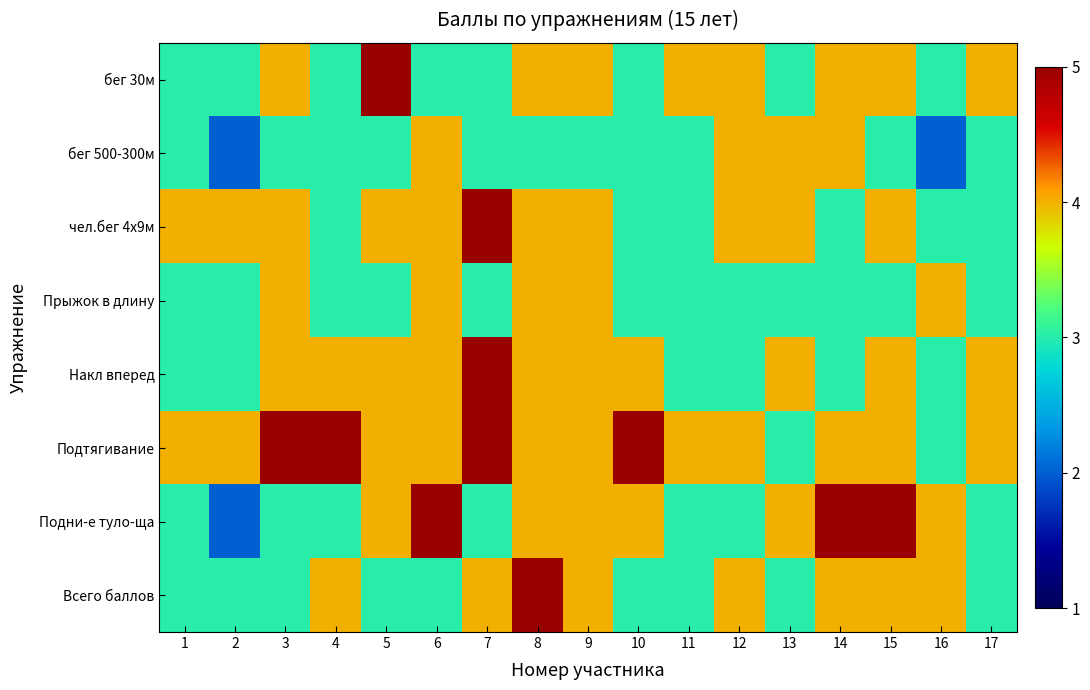

Reading left to right, what are all the values shown in this chart?

бег 30м: 1=3	2=3	3=4	4=3	5=5	6=3	7=3	8=4	9=4	10=3	11=4	12=4	13=3	14=4	15=4	16=3	17=4
бег 500-300м: 1=3	2=2	3=3	4=3	5=3	6=4	7=3	8=3	9=3	10=3	11=3	12=4	13=4	14=4	15=3	16=2	17=3
чел.бег 4x9м: 1=4	2=4	3=4	4=3	5=4	6=4	7=5	8=4	9=4	10=3	11=3	12=4	13=4	14=3	15=4	16=3	17=3
Прыжок в длину: 1=3	2=3	3=4	4=3	5=3	6=4	7=3	8=4	9=4	10=3	11=3	12=3	13=3	14=3	15=3	16=4	17=3
Накл вперед: 1=3	2=3	3=4	4=4	5=4	6=4	7=5	8=4	9=4	10=4	11=3	12=3	13=4	14=3	15=4	16=3	17=4
Подтягивание: 1=4	2=4	3=5	4=5	5=4	6=4	7=5	8=4	9=4	10=5	11=4	12=4	13=3	14=4	15=4	16=3	17=4
Подни-е туло-ща: 1=3	2=2	3=3	4=3	5=4	6=5	7=3	8=4	9=4	10=4	11=3	12=3	13=4	14=5	15=5	16=4	17=3
Всего баллов: 1=3	2=3	3=3	4=4	5=3	6=3	7=4	8=5	9=4	10=3	11=3	12=4	13=3	14=4	15=4	16=4	17=3